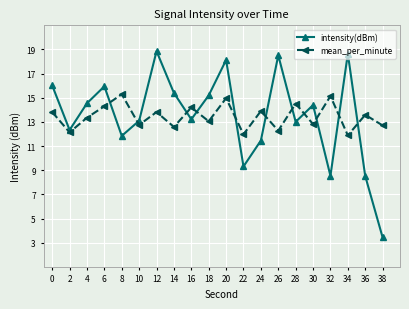

What is the difference between the highest and lowest values at 36?

5.1